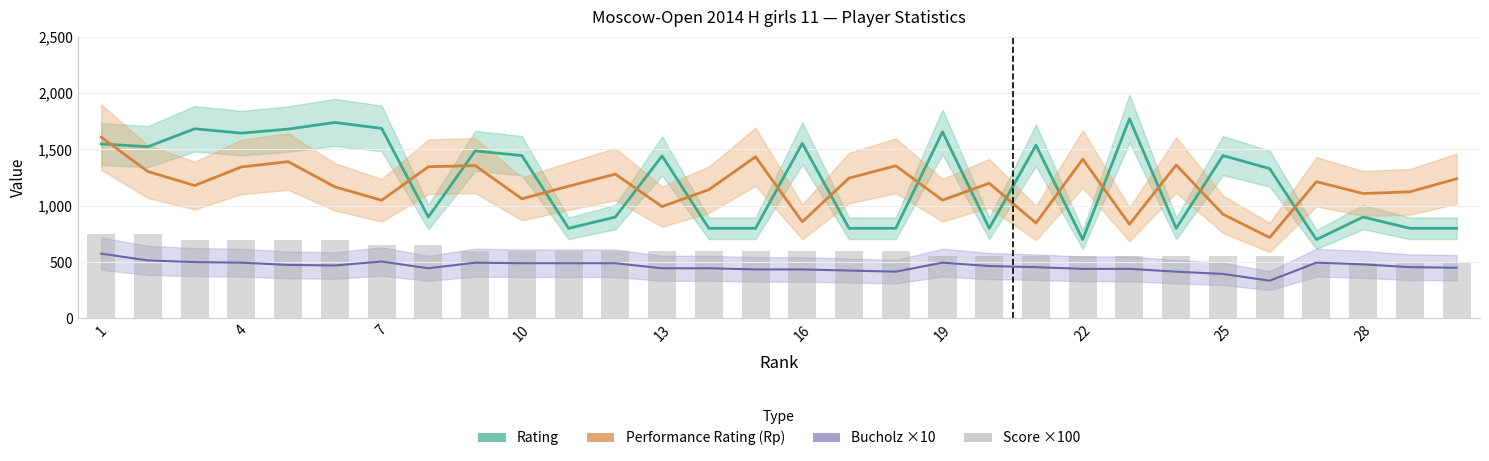

What is the difference between the maximum and minimum values in the Score ×100 series?

250